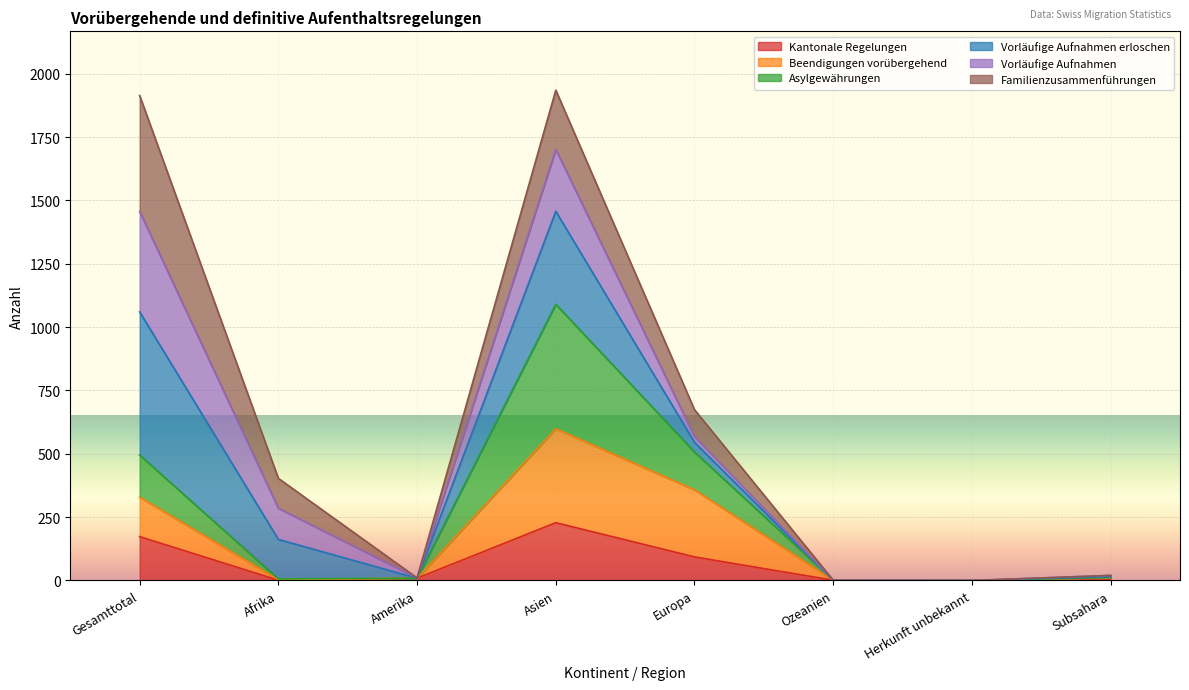

How many values in the Kantonale Regelungen series exceed 9?

3